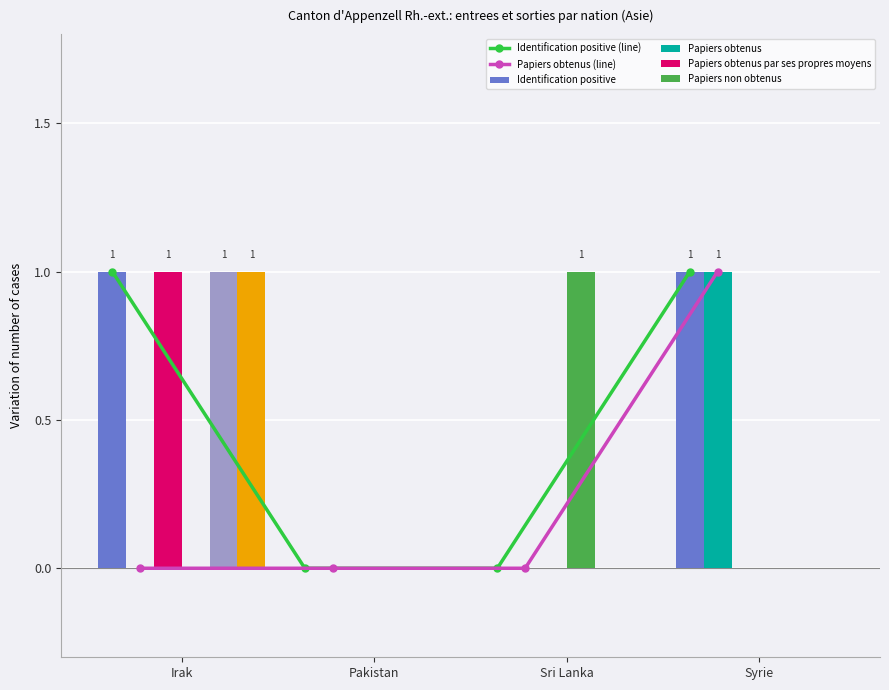

How many data points does each series have?

4